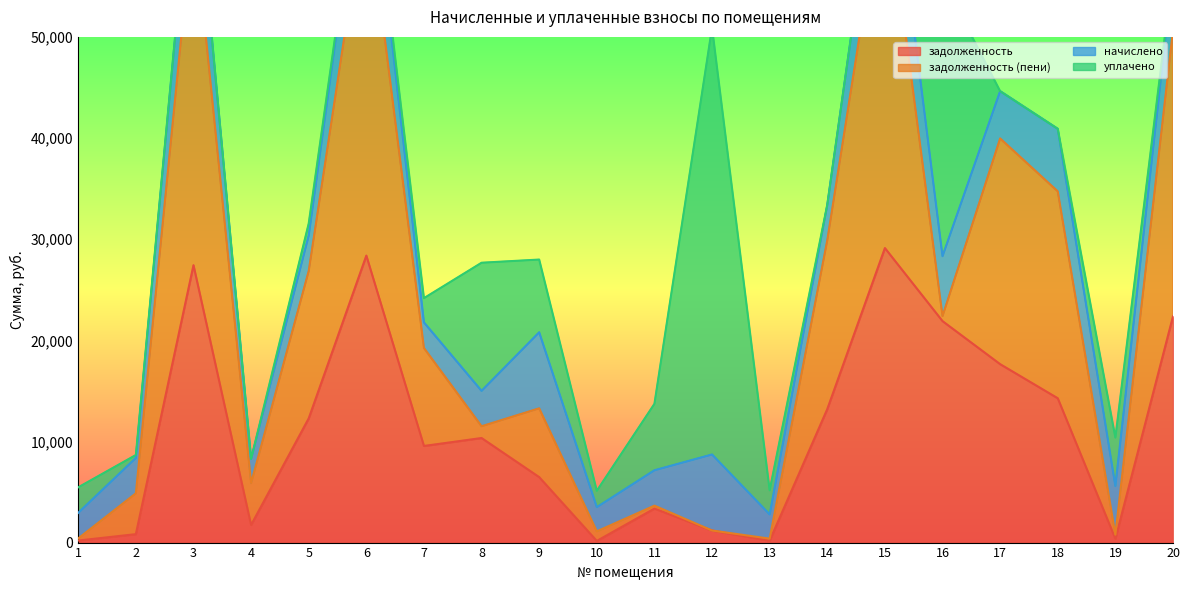

Is it true that начислено equals 3675.0 at 13?

False